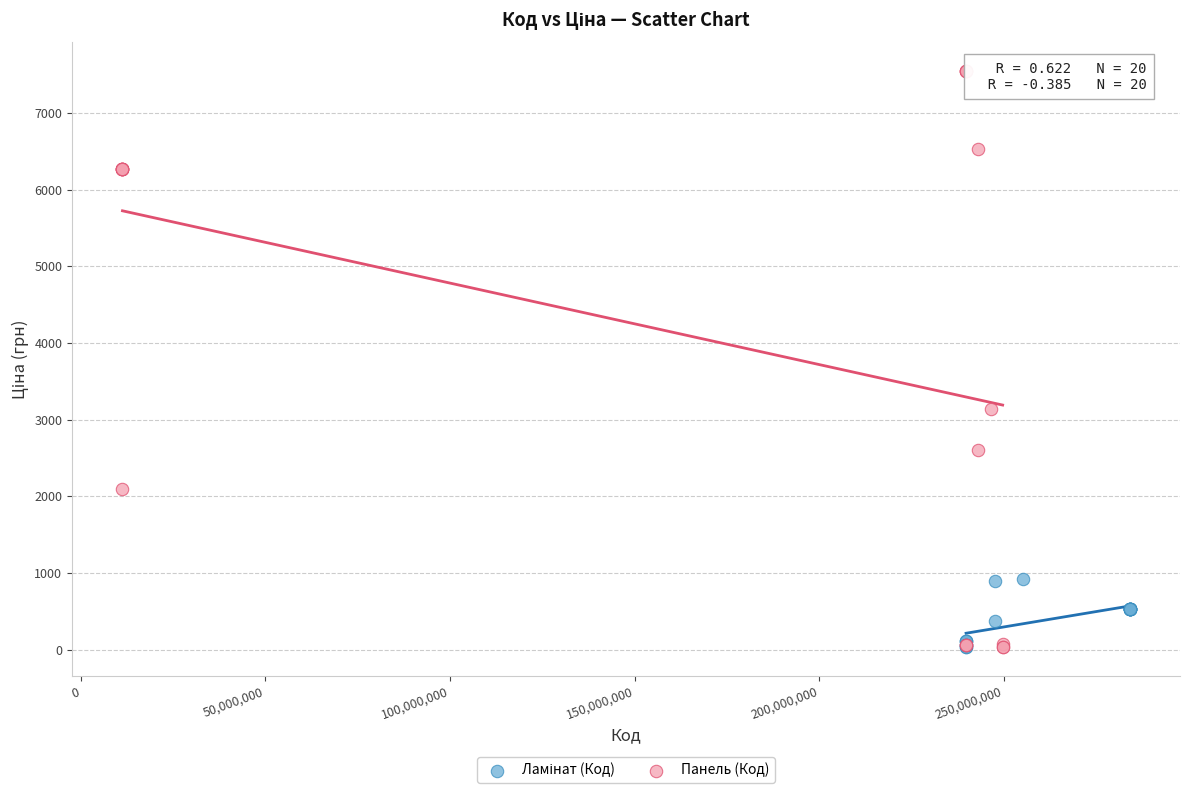

Which series contains the highest Y value?

Панель (Код)